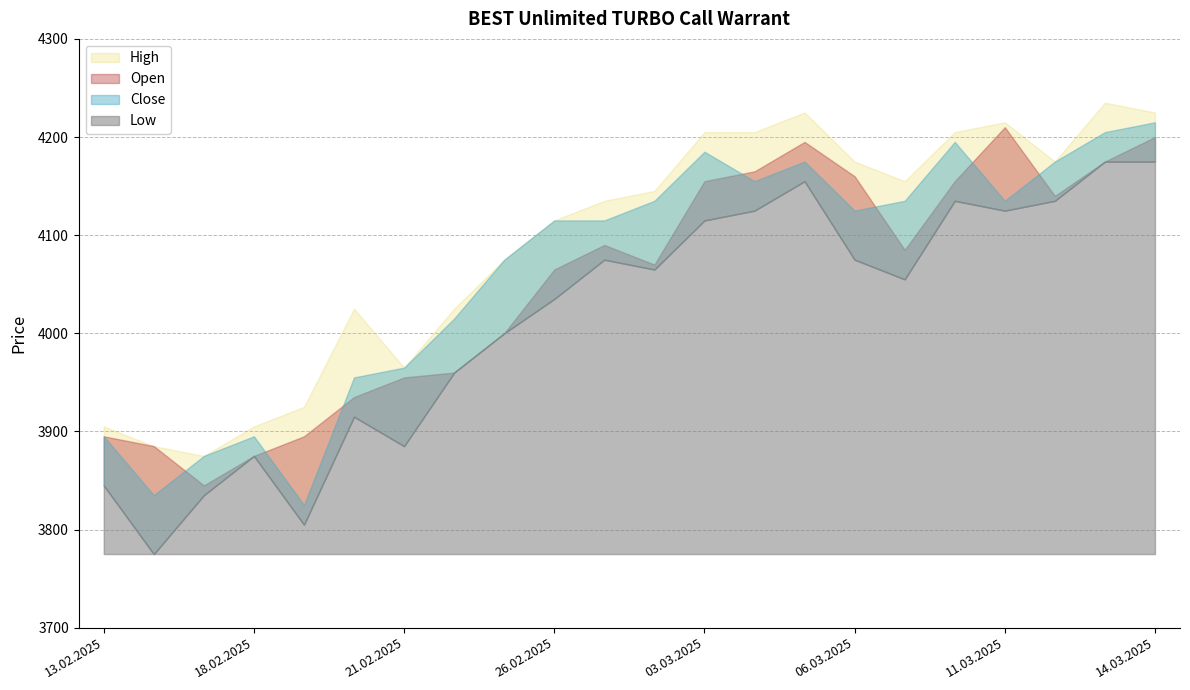

Read the Close value at 28.02.2025, to the nearest 10.

4140